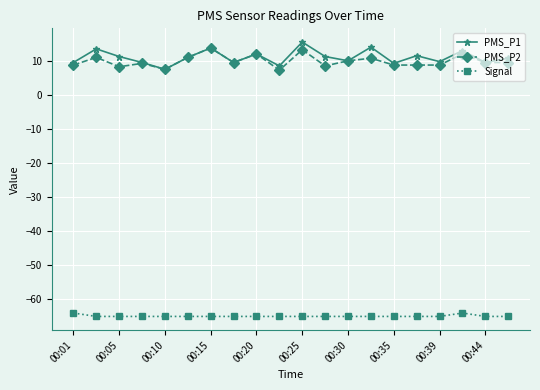

What is the difference between the maximum and minimum values in the Signal series?

1.0